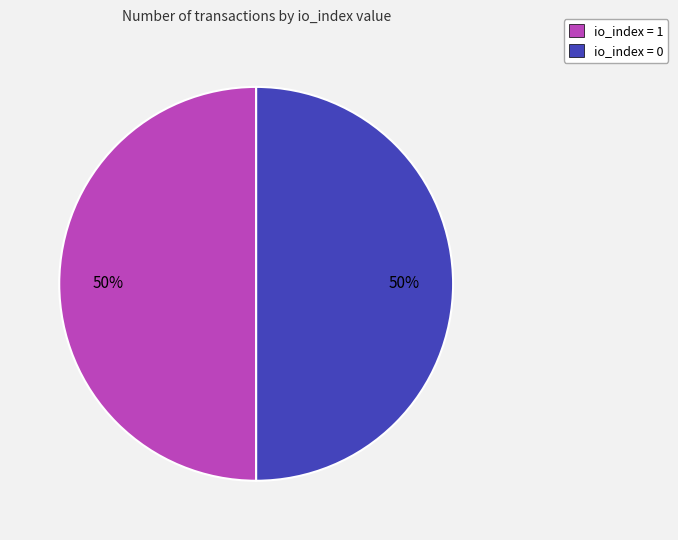

How many slices are in this pie chart?

2